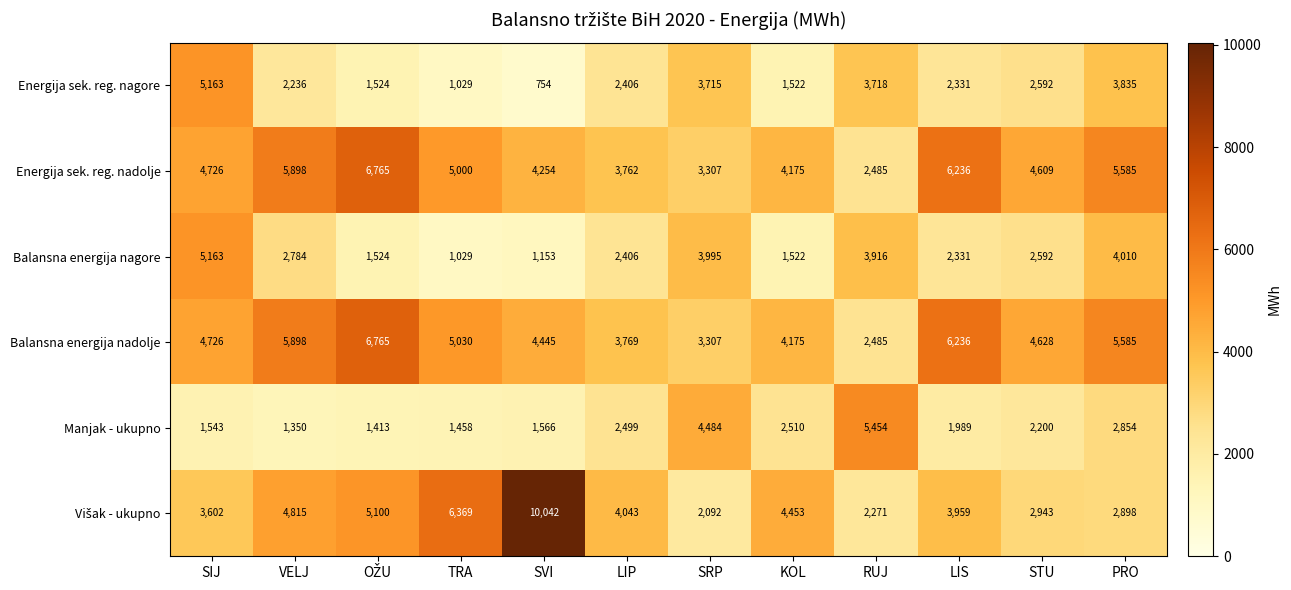

Which series changed the most between SRP and RUJ?

Manjak - ukupno